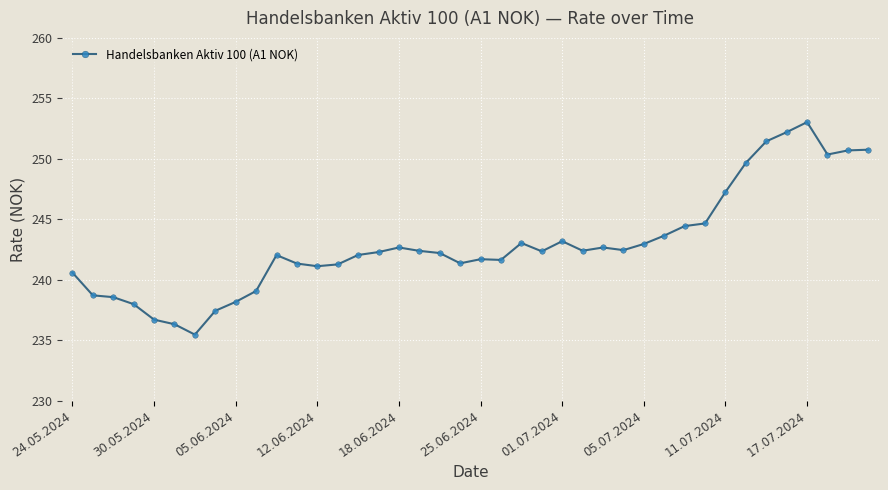

True or false: the data has more than 2 interior local peaks.

True